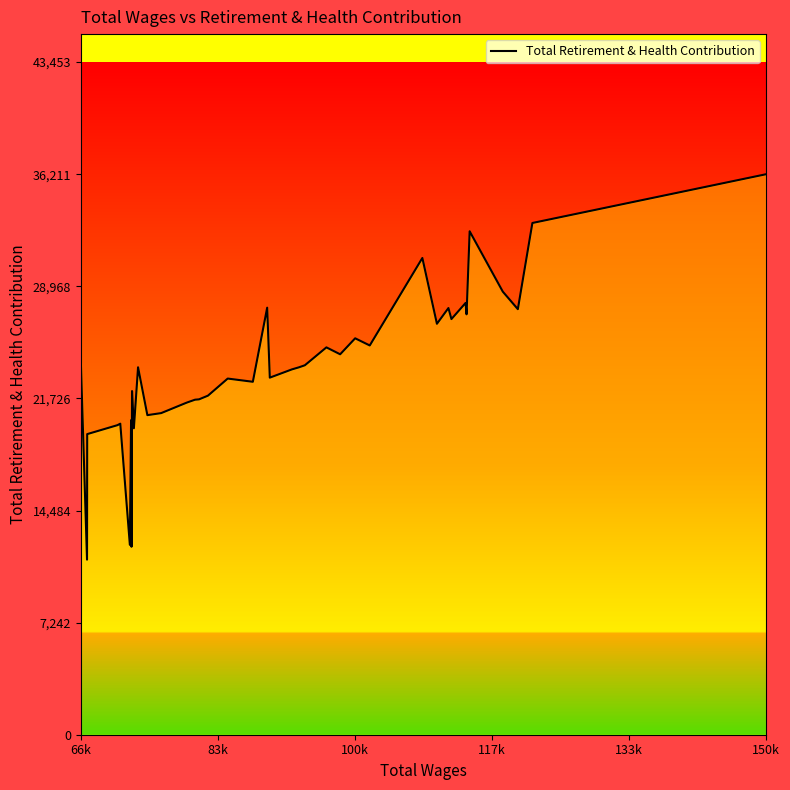

How many values are below 23735?

20